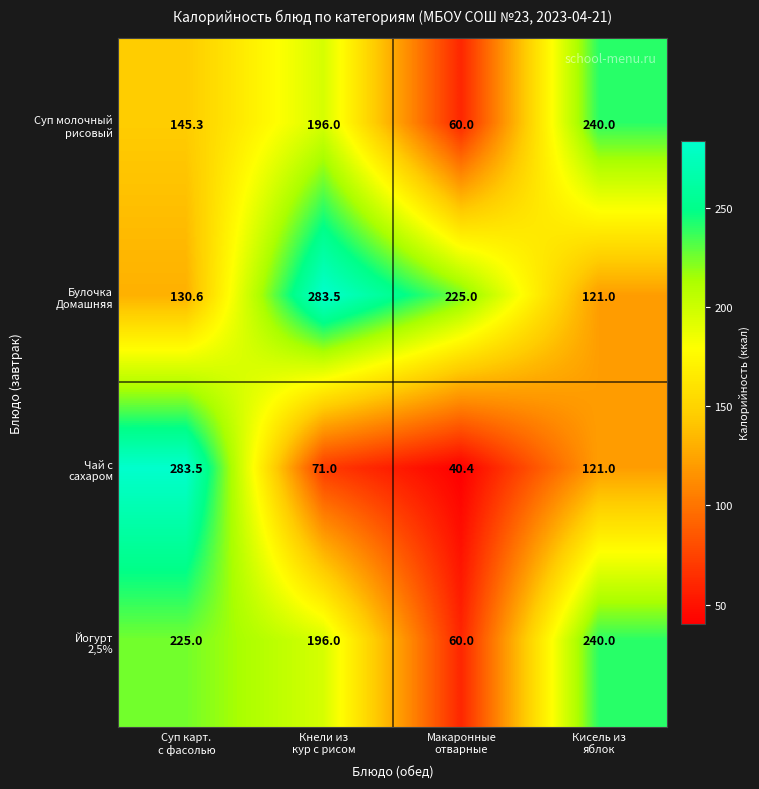

What is the minimum value shown in the chart?

40.4